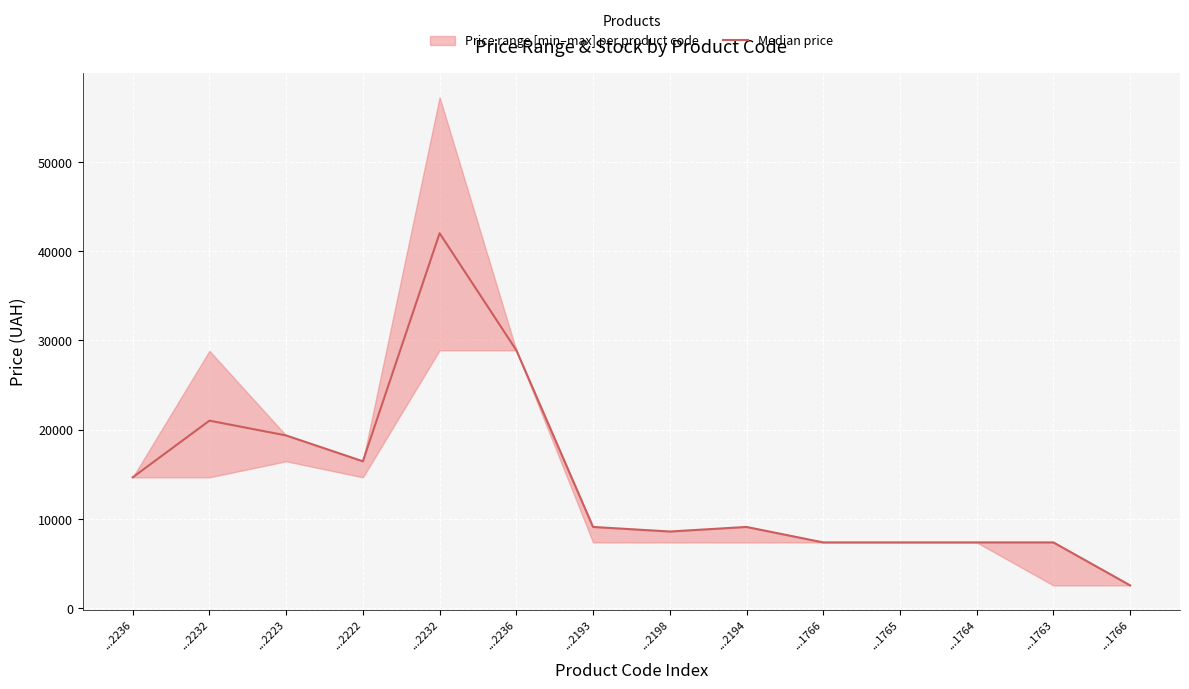

At which category does the chart reach its peak across all series?

...2232